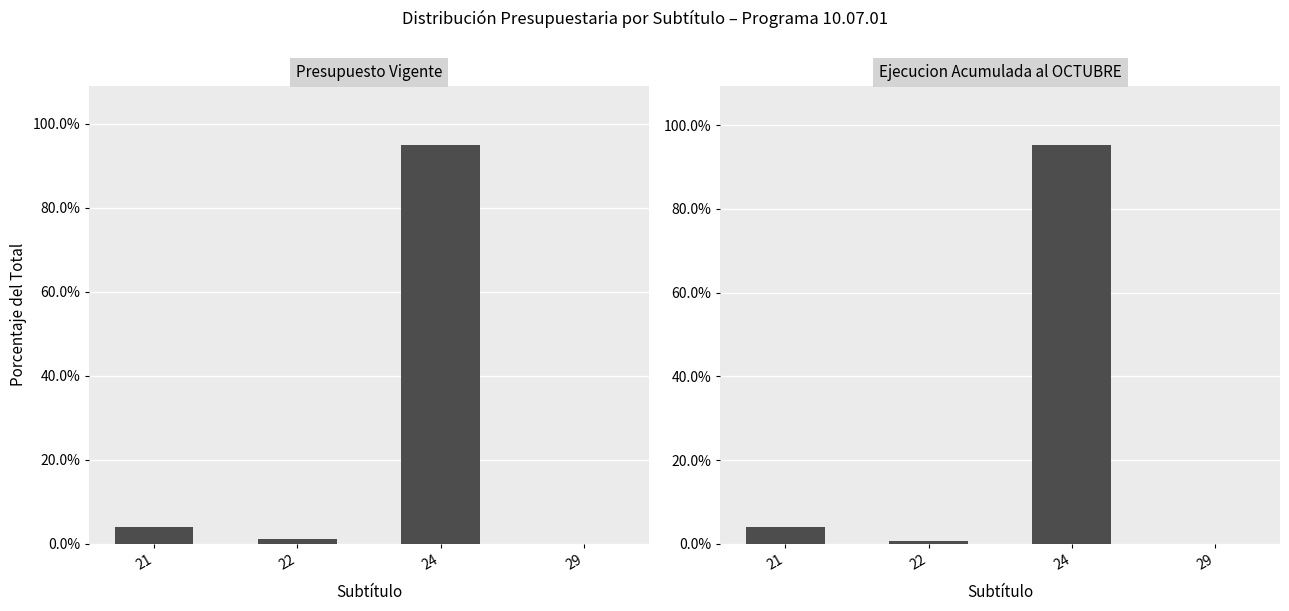

Reading left to right, what are all the values shown in this chart?

Presupuesto Vigente: 0.0	0.0	0.9	0.0
Ejecucion Acumulada al OCTUBRE: 0.0	0.0	1.0	0.0